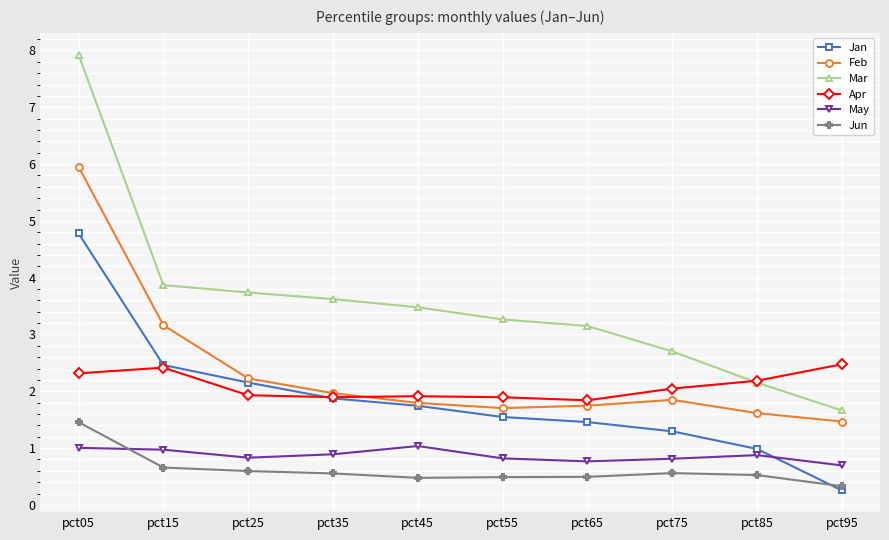

The May series shows 0.8 at pct55. True or false?

True